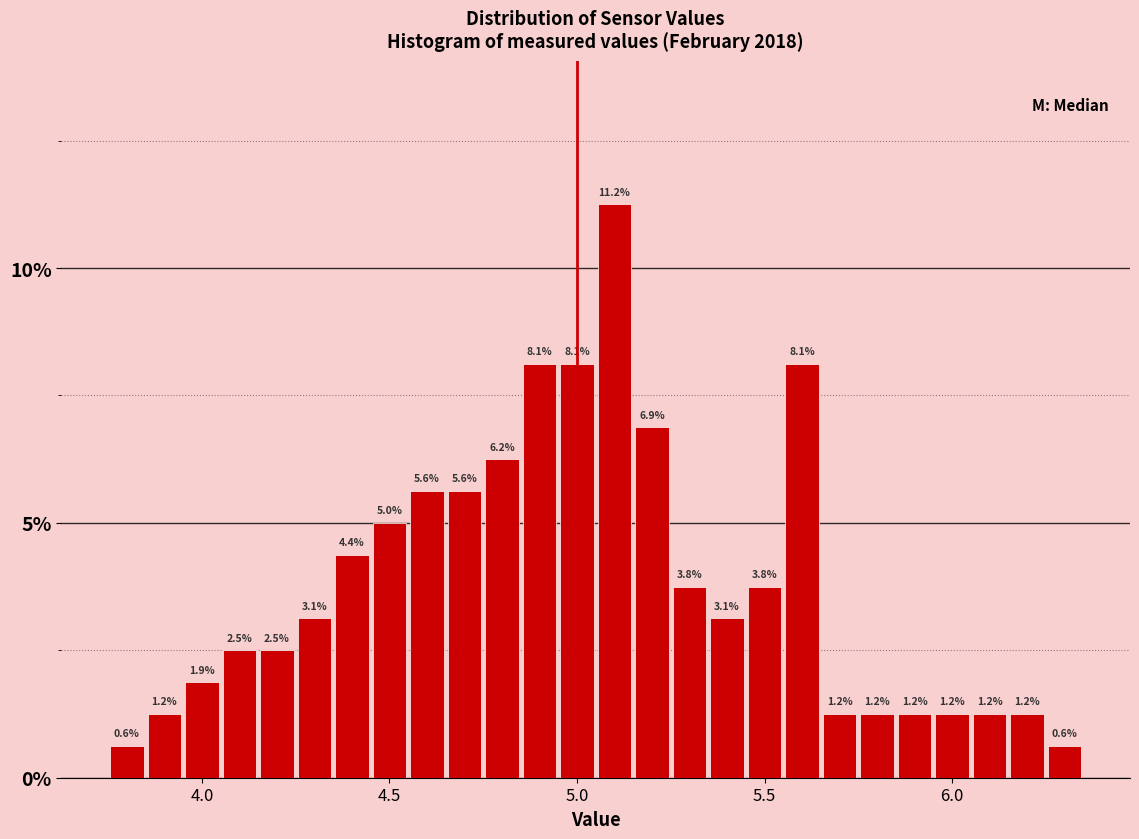

Around what value on the x-axis is the tallest bar? Give the approximate position of its centre, as read against the axis.

5.10